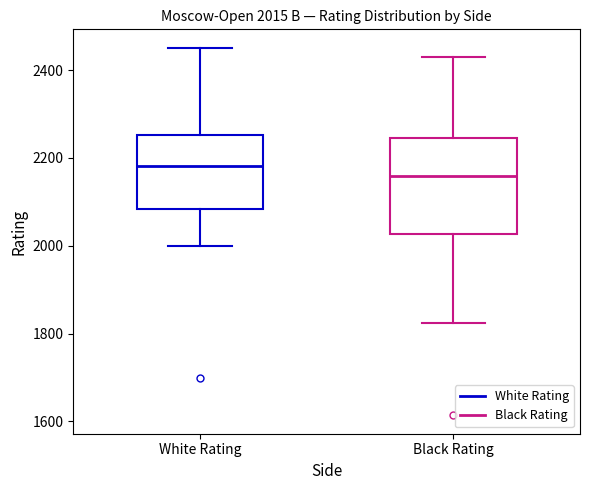

Which box has the lowest median line?

Black Rating